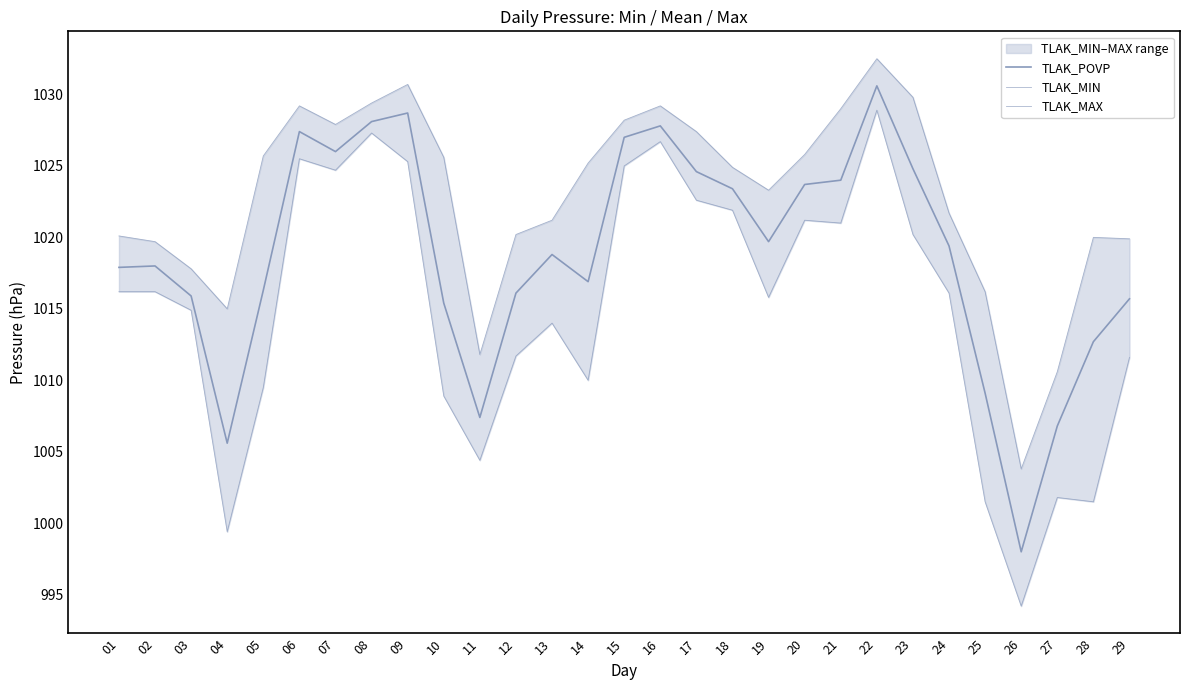

How many lines are shown in the chart?

3